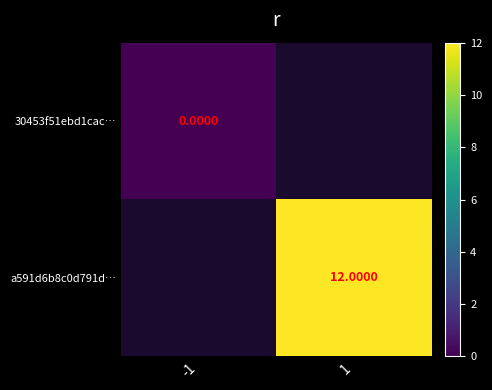

Count the number of categories in the chart.

2